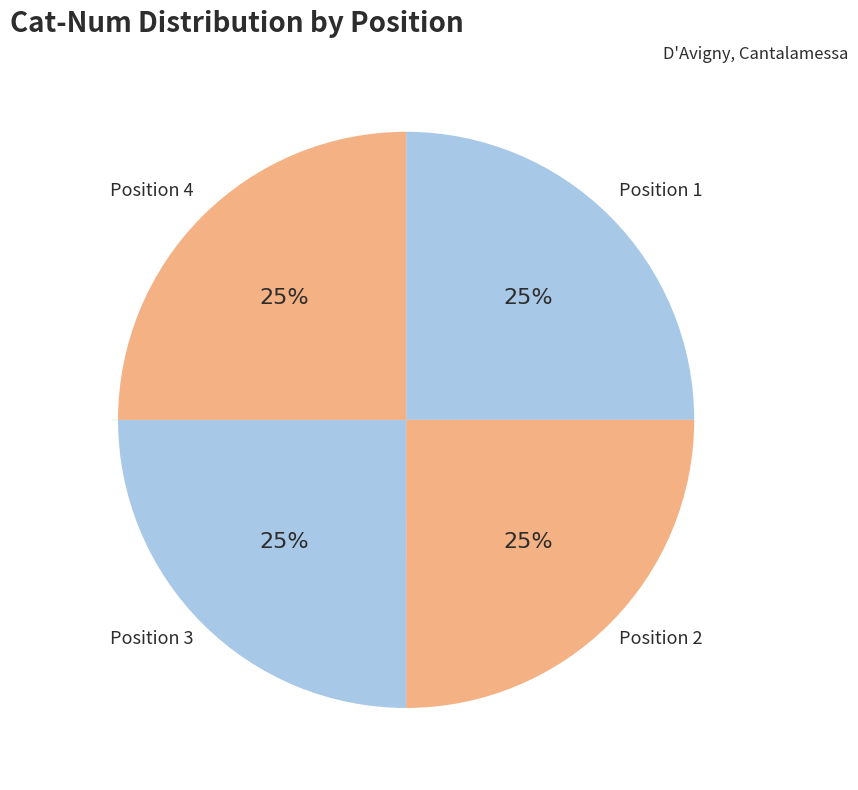

To the nearest percent, what is the average slice percentage?

25%